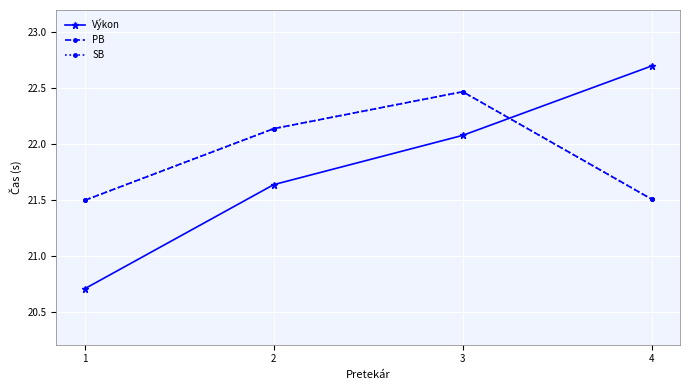

What is the sum of all SB values?

87.6